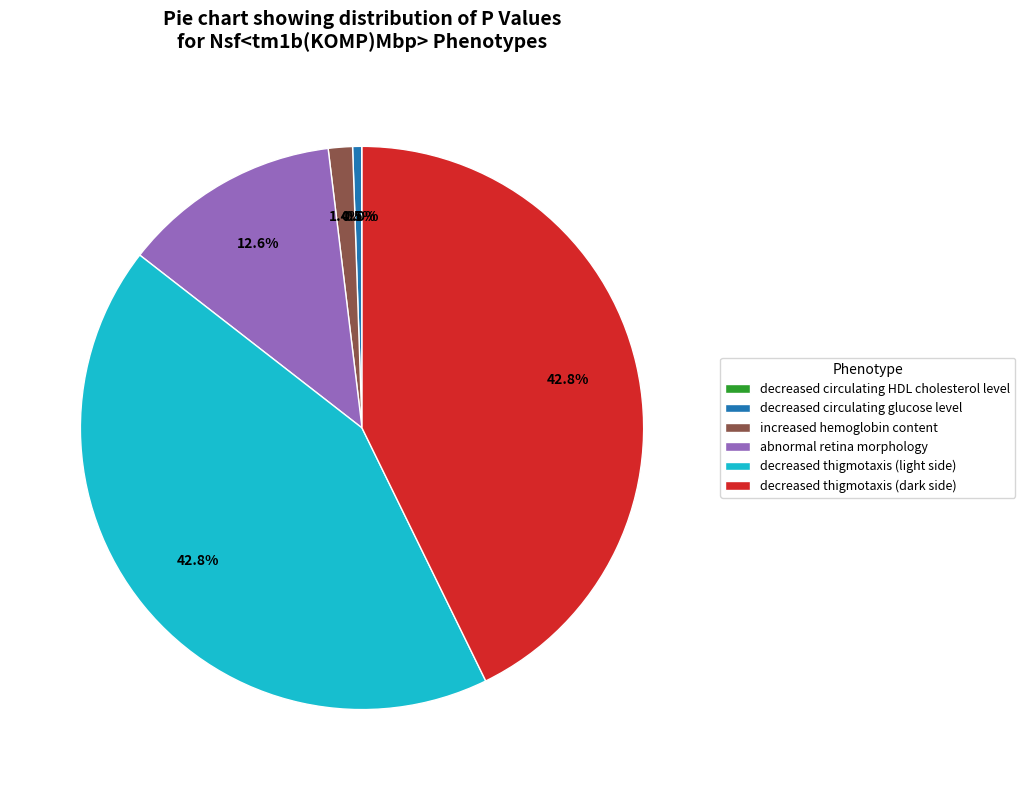

Between abnormal retina morphology and increased hemoglobin content, which is larger?

abnormal retina morphology